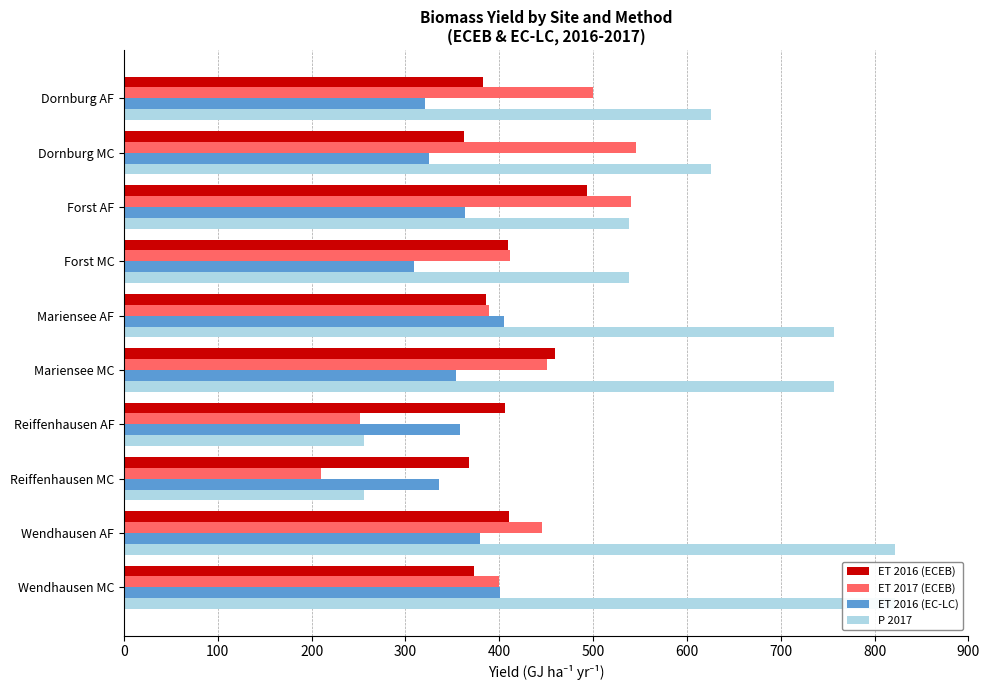

How many bars are there in each group?

4